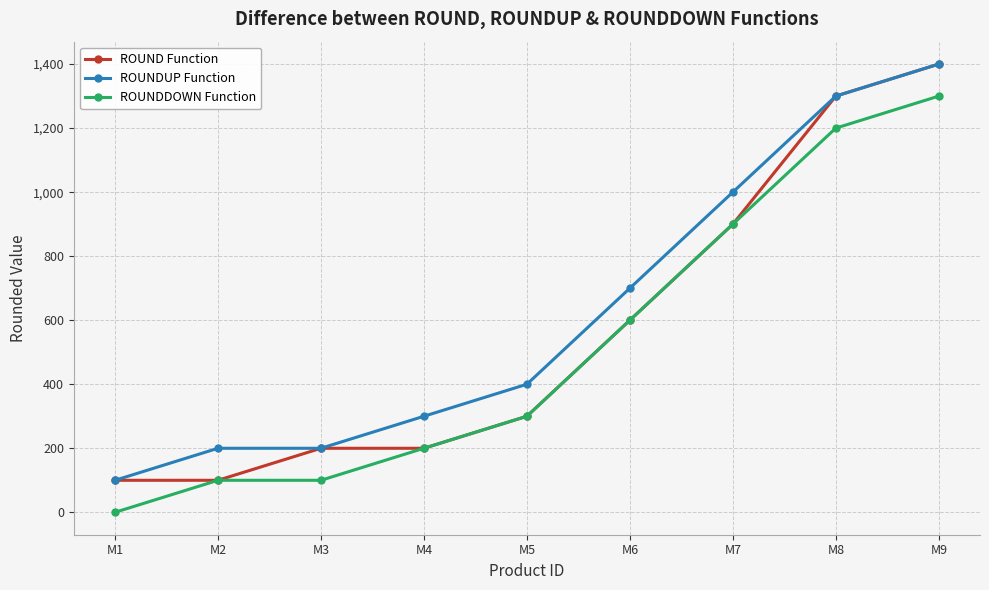

The value of ROUNDUP Function at M5 is 400. True or false?

True